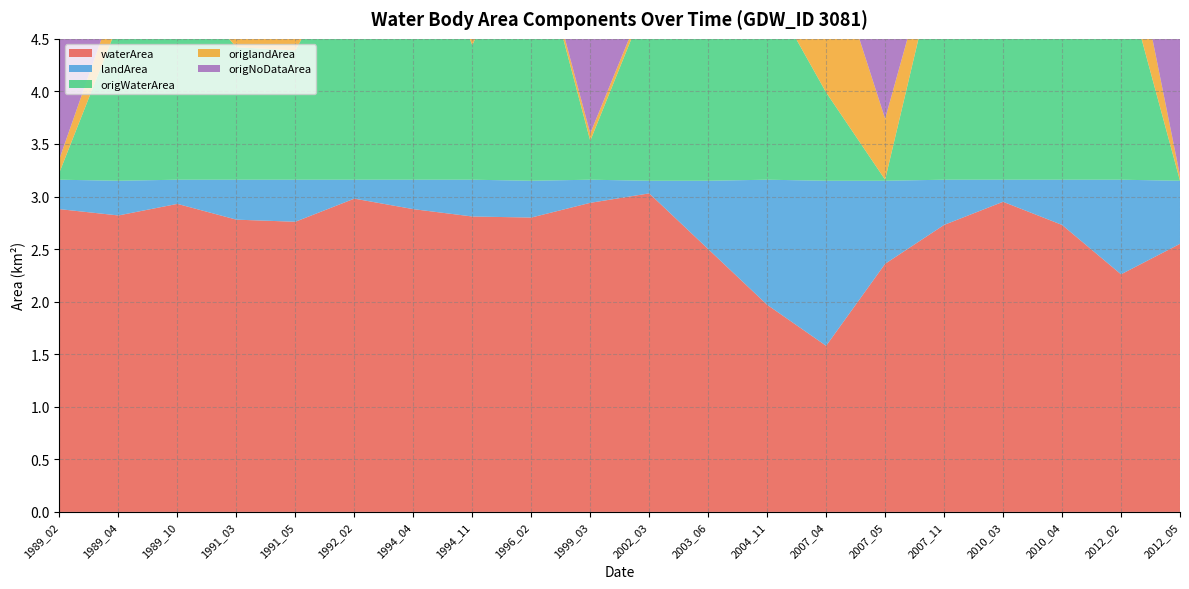

Reading right to left, extract all data points from this chart.

waterArea: 2.5	2.3	2.7	3.0	2.7	2.4	1.6	2.0	2.5	3.0	2.9	2.8	2.8	2.9	3.0	2.8	2.8	2.9	2.8	2.9
landArea: 0.6	0.9	0.4	0.2	0.4	0.8	1.6	1.2	0.7	0.1	0.2	0.3	0.3	0.3	0.2	0.4	0.4	0.2	0.3	0.3
origWaterArea: 0.0	2.1	2.2	2.6	2.4	0.0	0.8	1.8	2.1	1.8	0.4	2.5	1.3	2.7	2.3	1.2	1.3	1.9	1.5	0.1
origlandArea: 0.1	0.8	0.4	0.1	0.2	0.6	1.5	1.1	0.7	0.1	0.1	0.1	0.2	0.2	0.1	0.3	0.3	0.1	0.3	0.1
origNoDataArea: 3.1	0.3	0.6	0.4	0.6	2.6	0.8	0.3	0.4	1.3	2.7	0.6	1.7	0.3	0.8	1.6	1.6	1.1	1.4	3.0